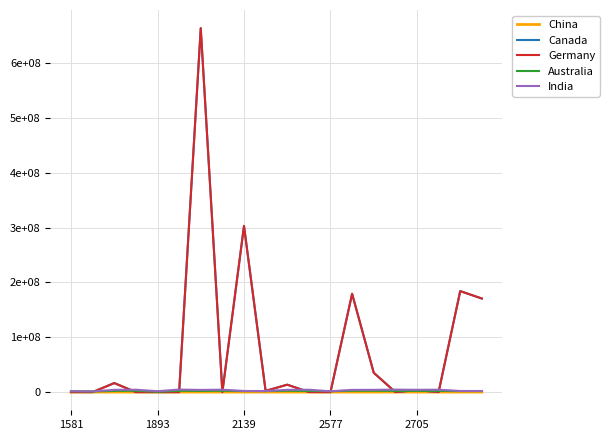

At which category is the sum across all series the highest?

6